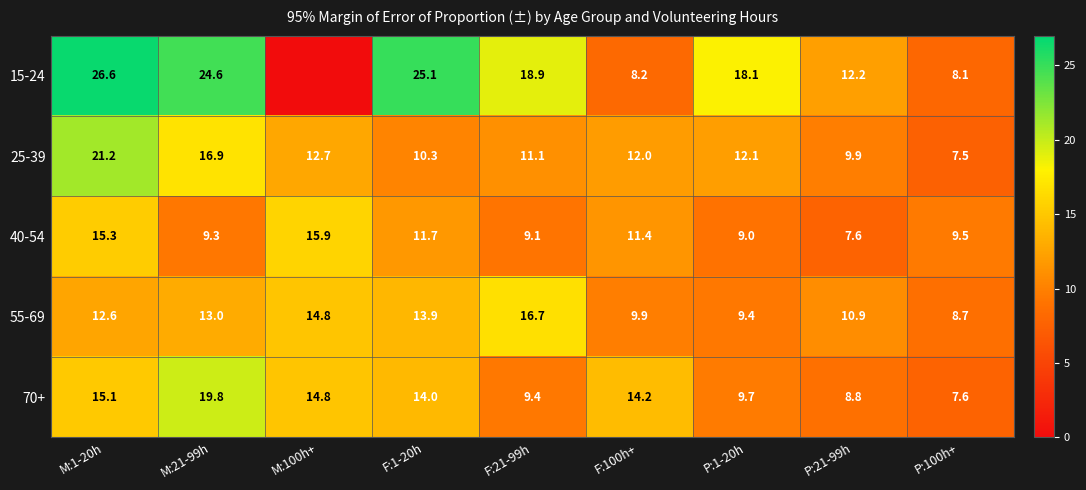

The value of 40-54 at F:100h+ is 6.7. True or false?

False